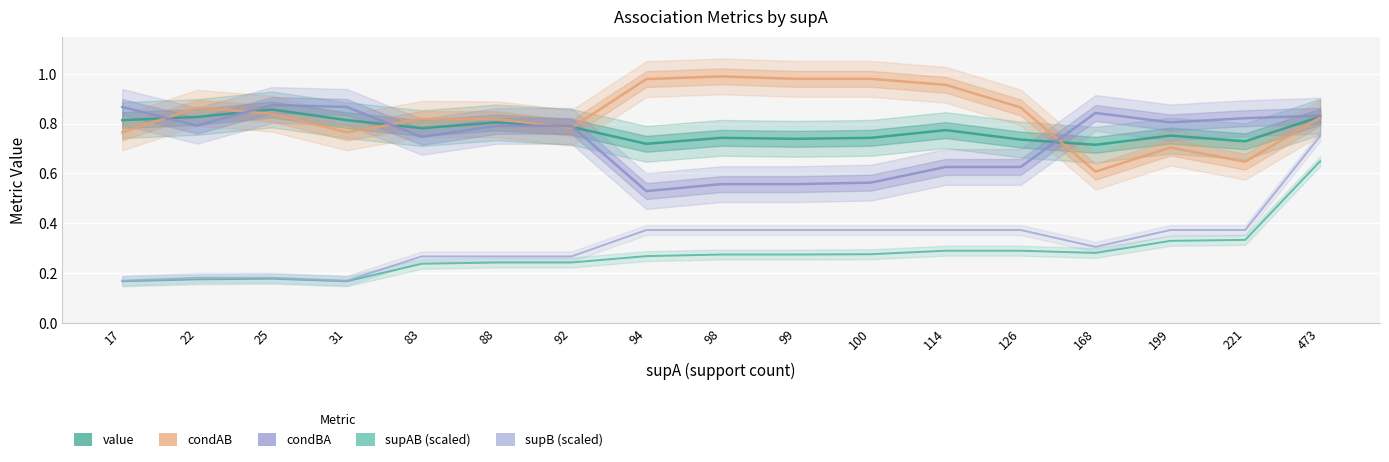

What is the highest value of the value series?

0.9